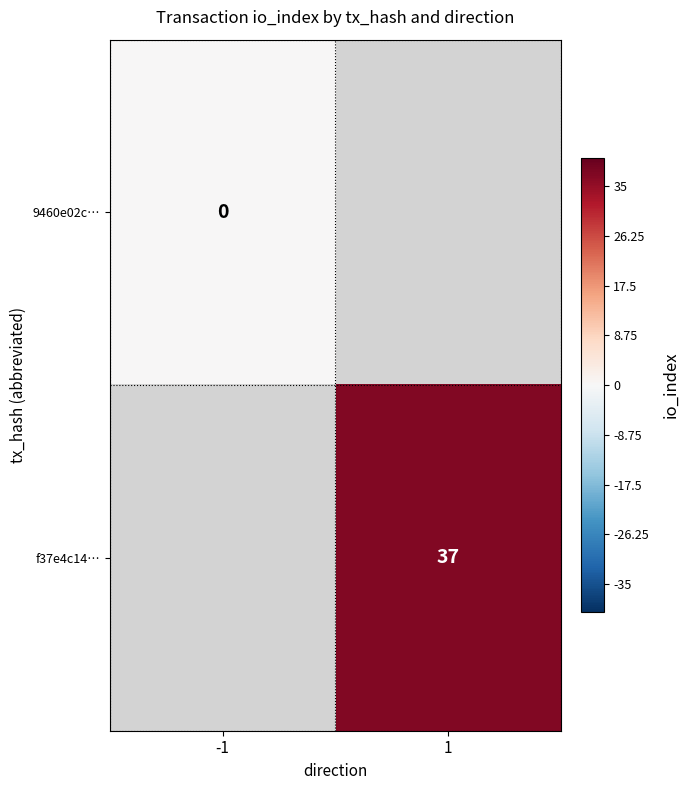

Is the value of f37e4c14… at 1 greater than the value of 9460e02c… at -1?

Yes